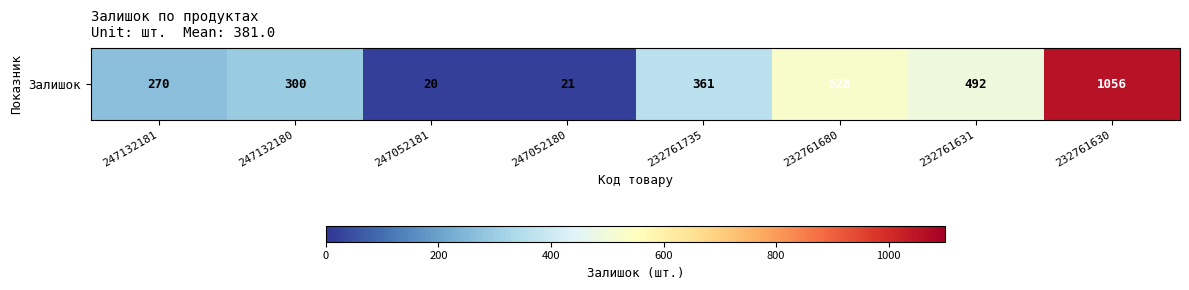

What is the average value?

381